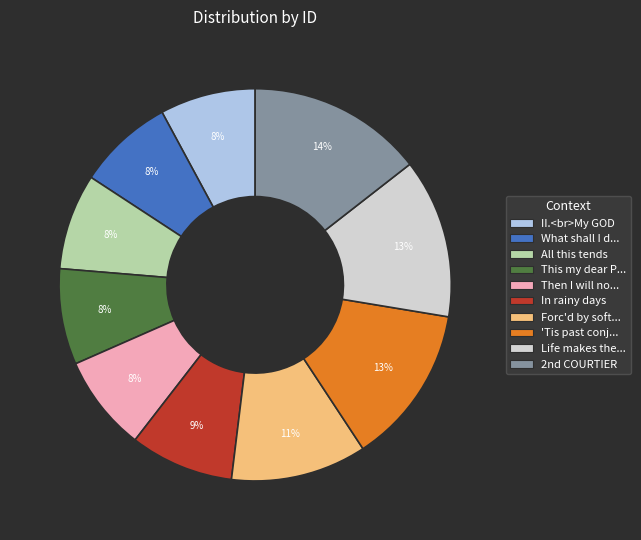

To the nearest percent, what is the average slice percentage?

10%